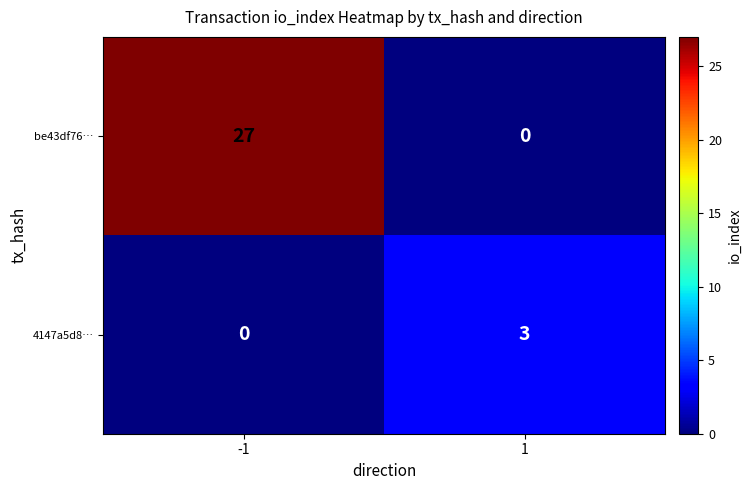

True or false: 4147a5d8… has a value of 2 at -1.

False